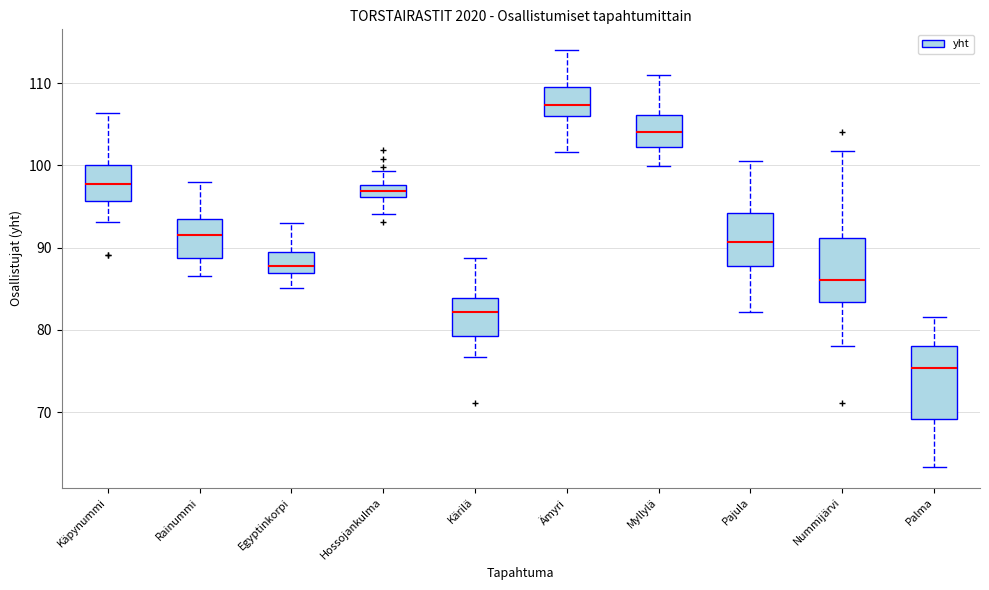

Which box is the tallest, from its lower edge to its upper edge?

Palma